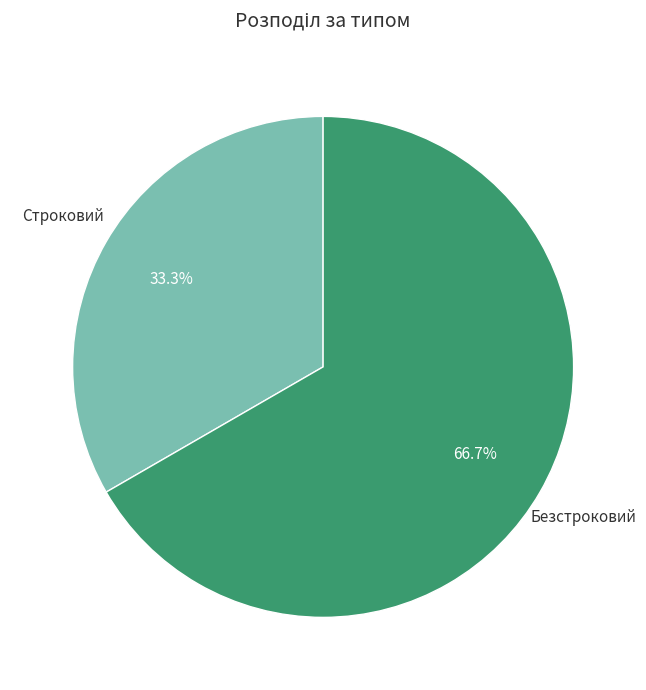

Is there a majority slice in this chart?

Yes